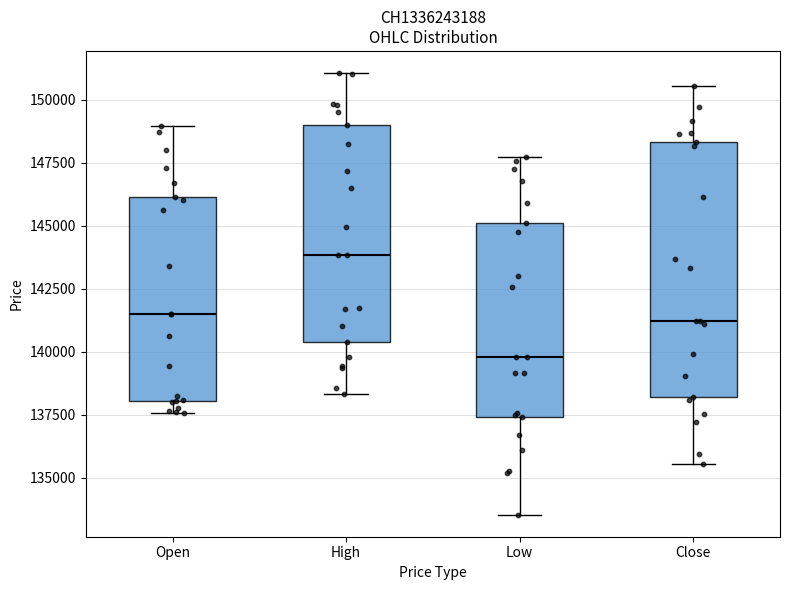

Which box has the highest median line?

High